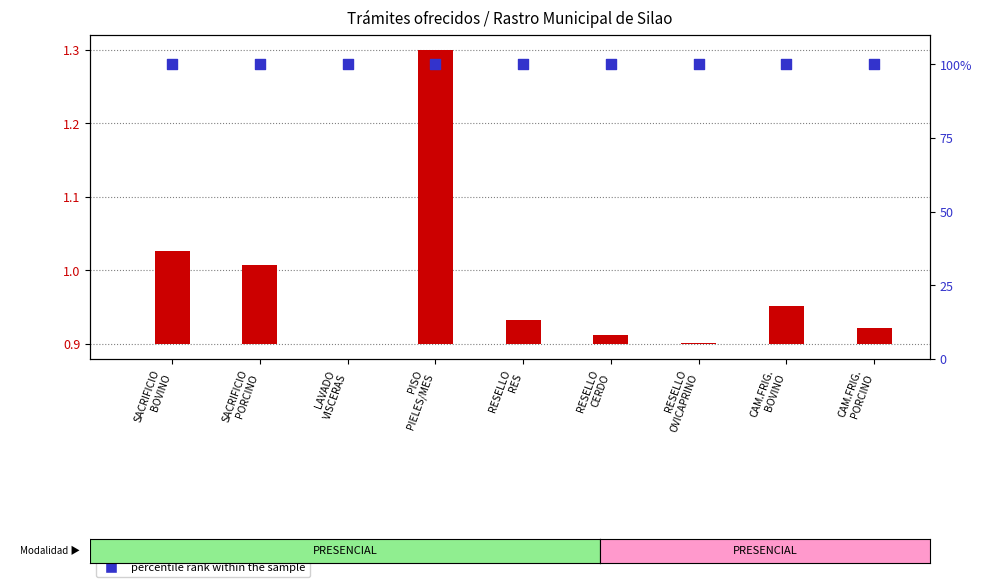

Is the value of transformed count at SACRIFICIO
BOVINO greater than the value of percentile rank within the sample at CAM.FRIG.
PORCINO?

No